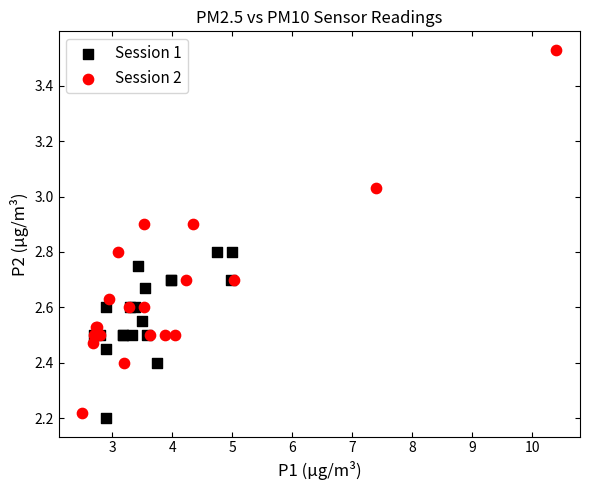

Which series reaches the minimum Y coordinate?

Session 1